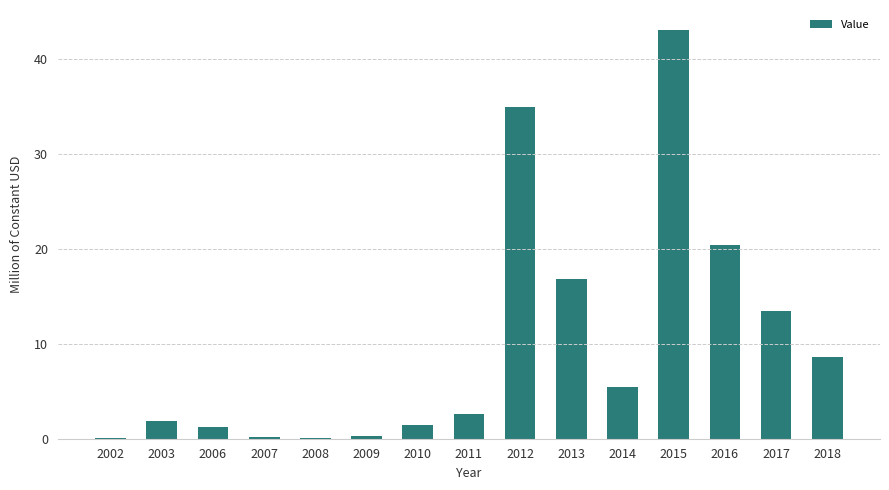

At which label is the value closest to 21?

2016